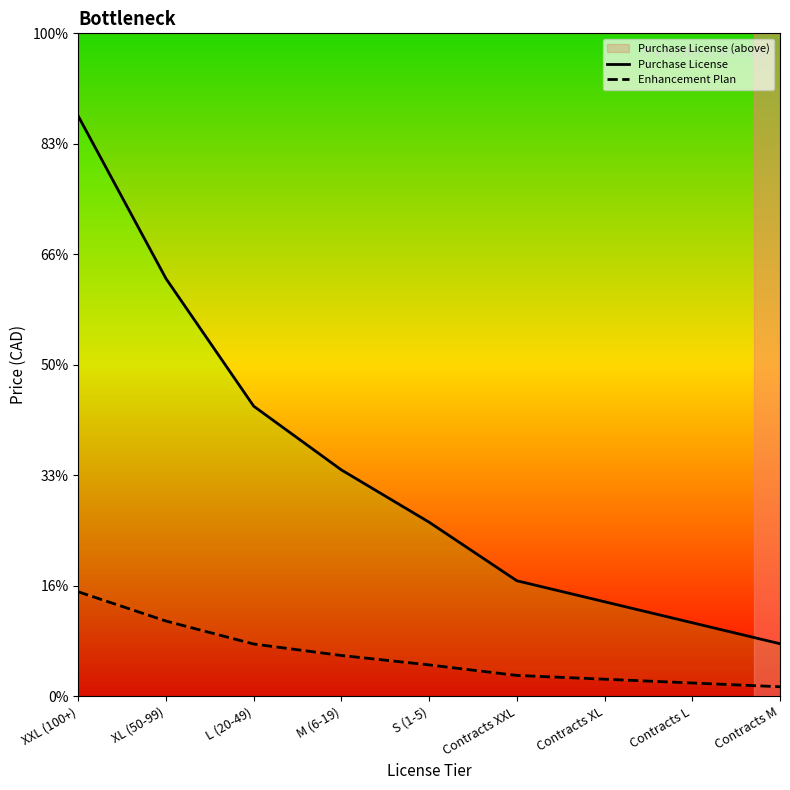

True or false: Enhancement Plan and Purchase License cross at least once.

False